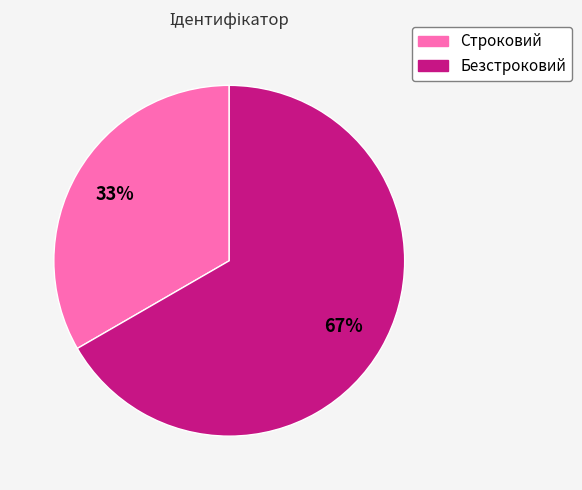

Is Строковий the majority of the pie?

No